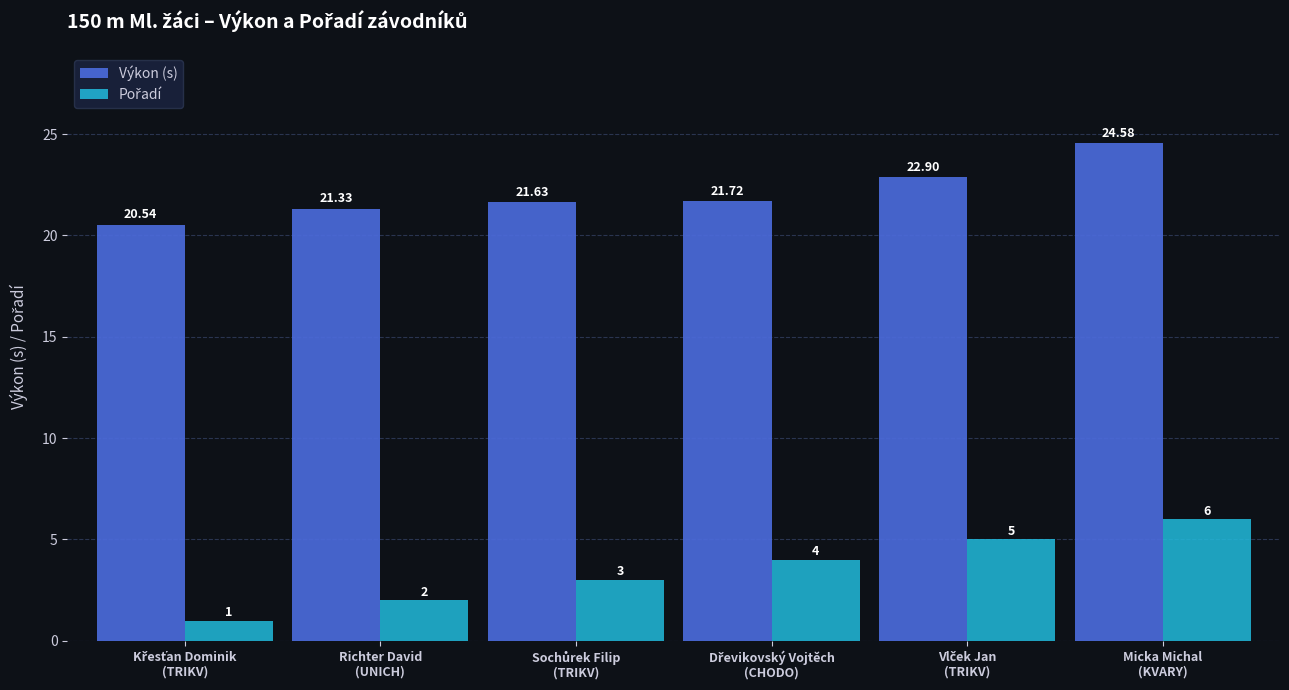

Are the bars grouped side by side (vs. stacked)?

Yes